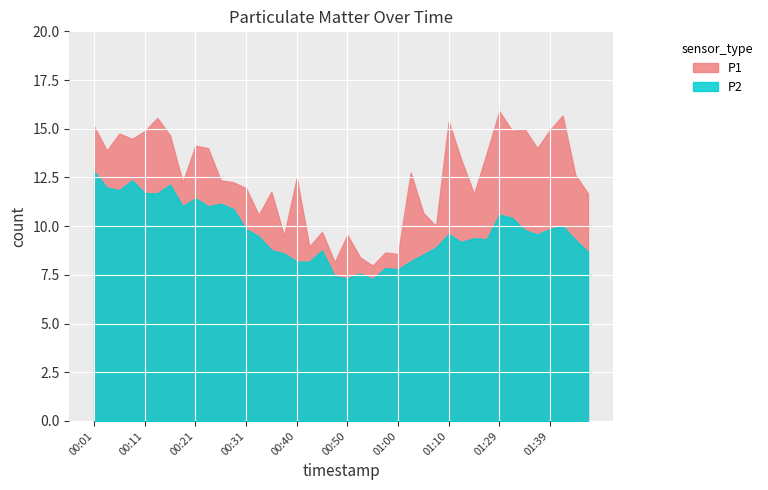

At which label does P2 reach its minimum?

00:55